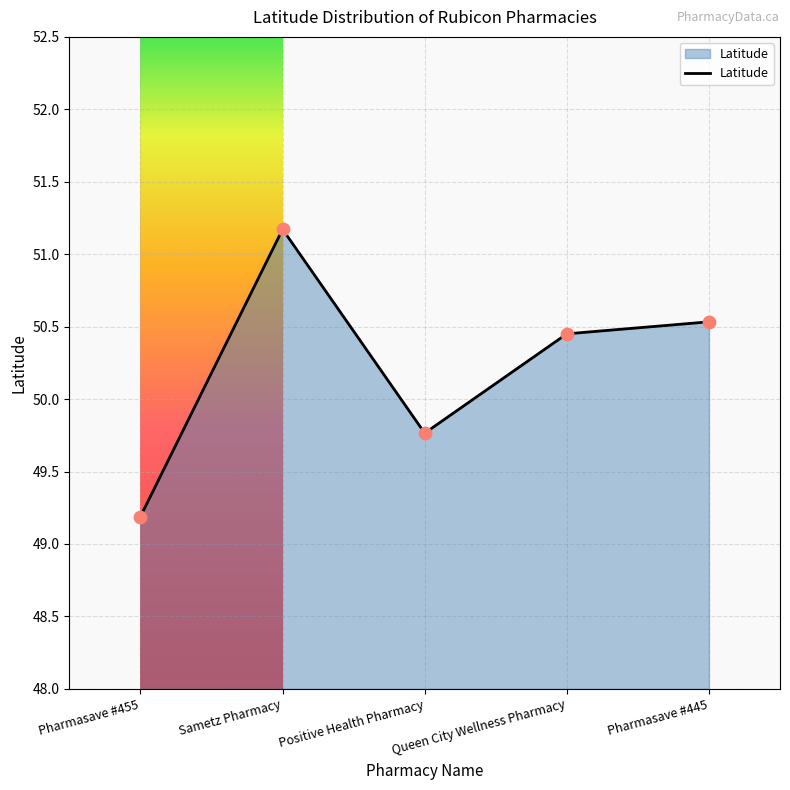

Approximately how many times larger is the value at Positive Health Pharmacy compared to Sametz Pharmacy?

1.0